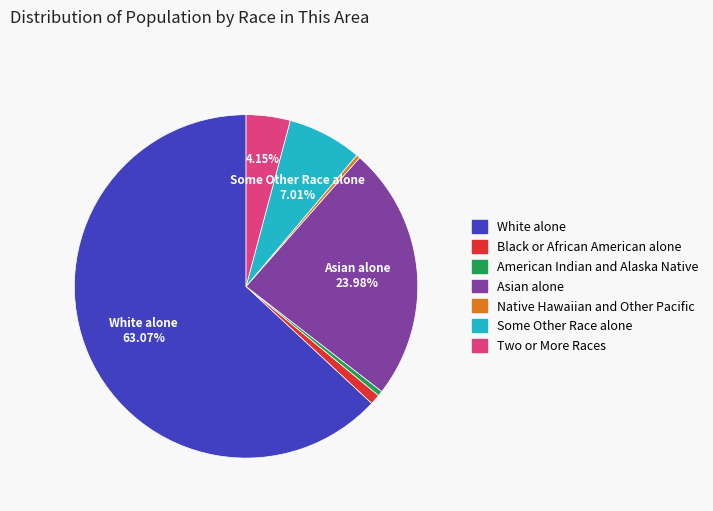

To the nearest percent, what is the combined percentage of White alone and Asian alone?

87%